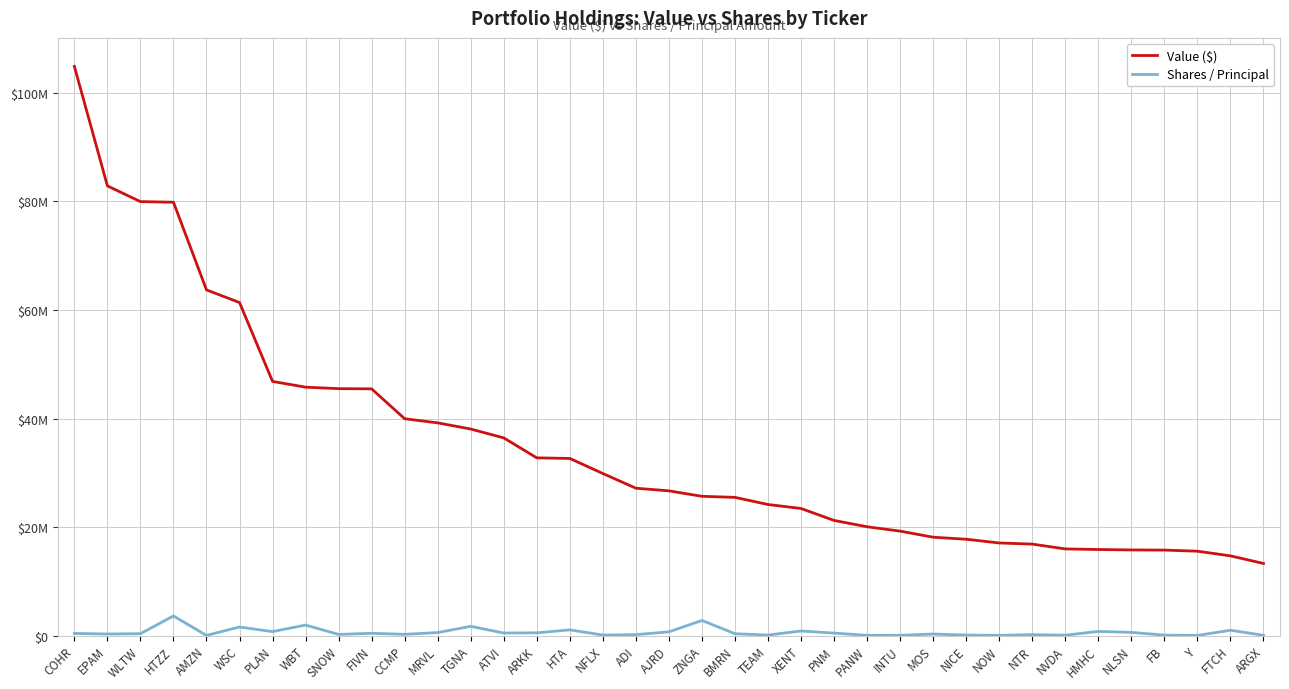

Does the chart have visible grid lines?

Yes